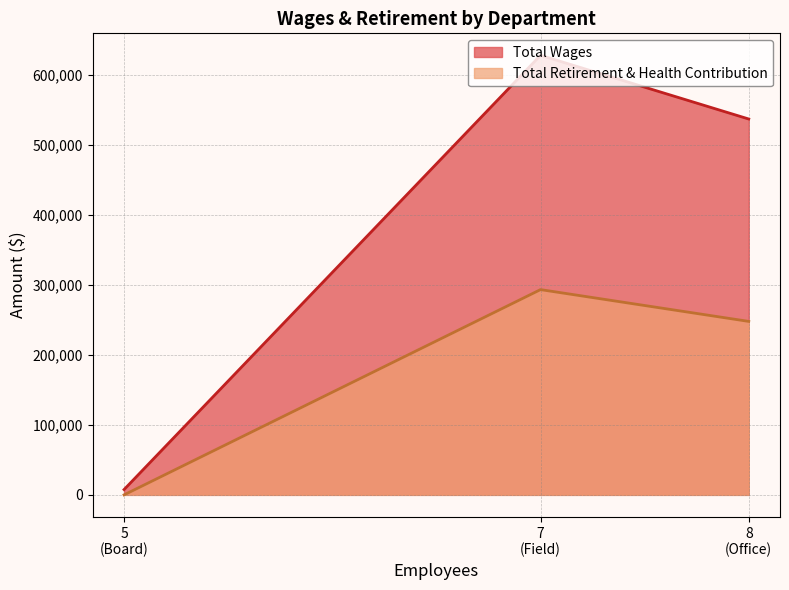

How many lines are shown in the chart?

2